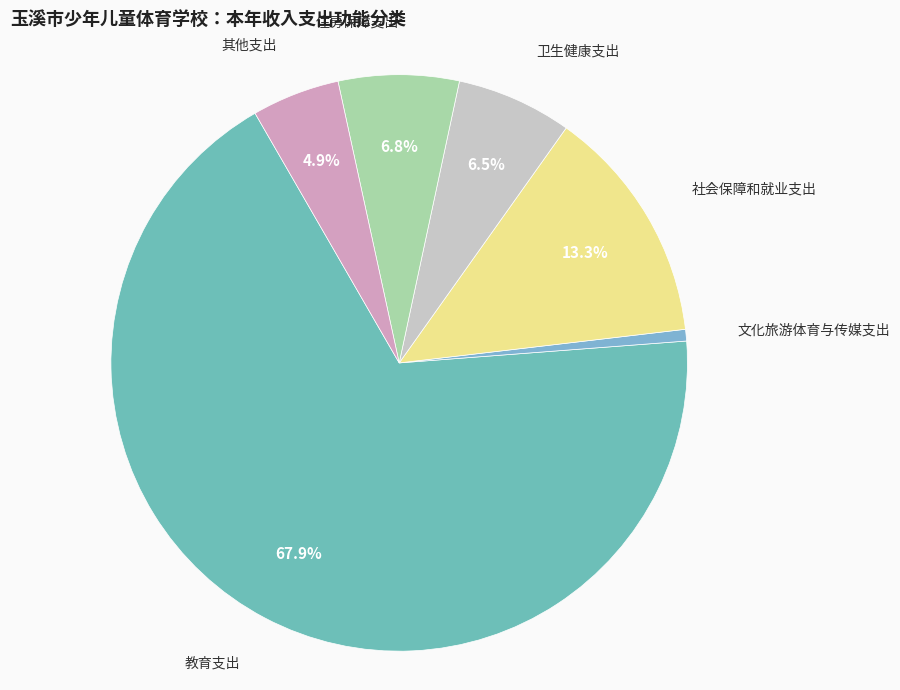

Is it true that 其他支出 is 5% of the pie?

True